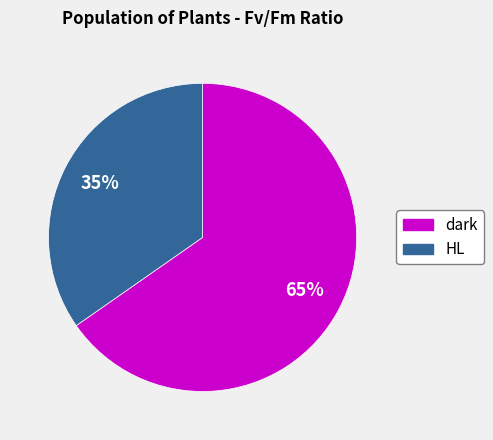

What is the largest slice in the pie chart?

dark